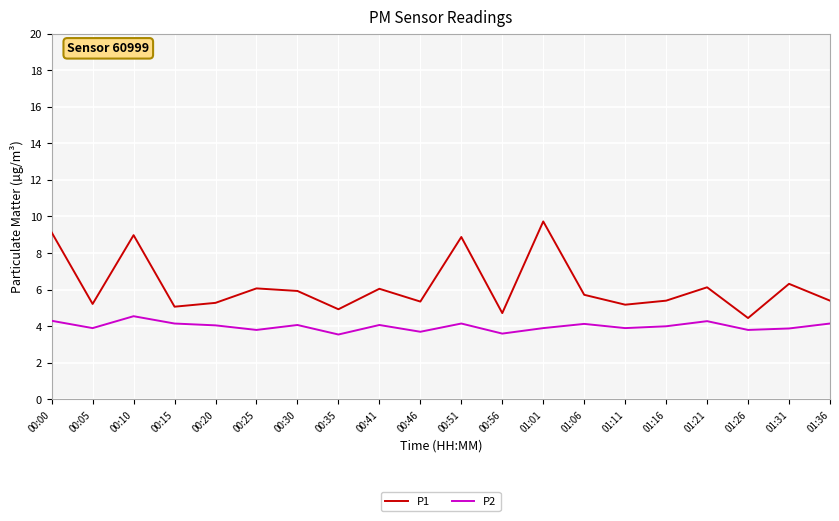

What position from the right is 01:01?

8